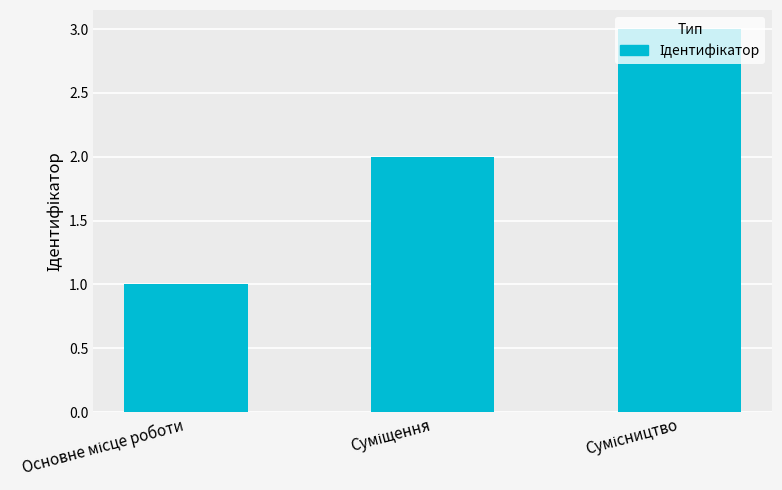

How many values are below 2?

1